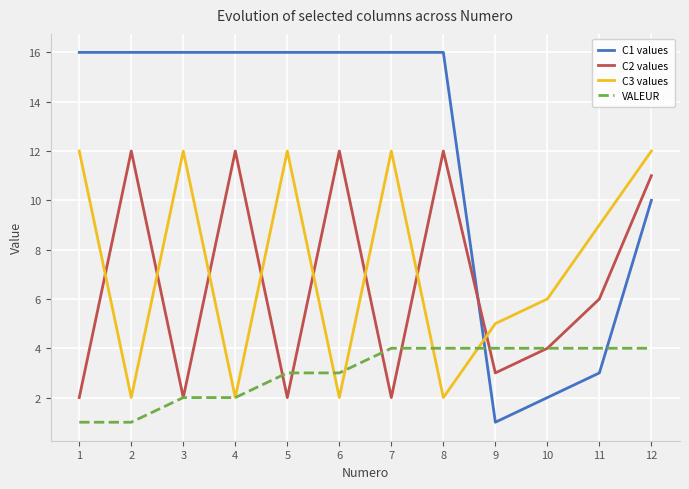

Rank the series at 11 from highest to lowest value.

C3 values, C2 values, VALEUR, C1 values